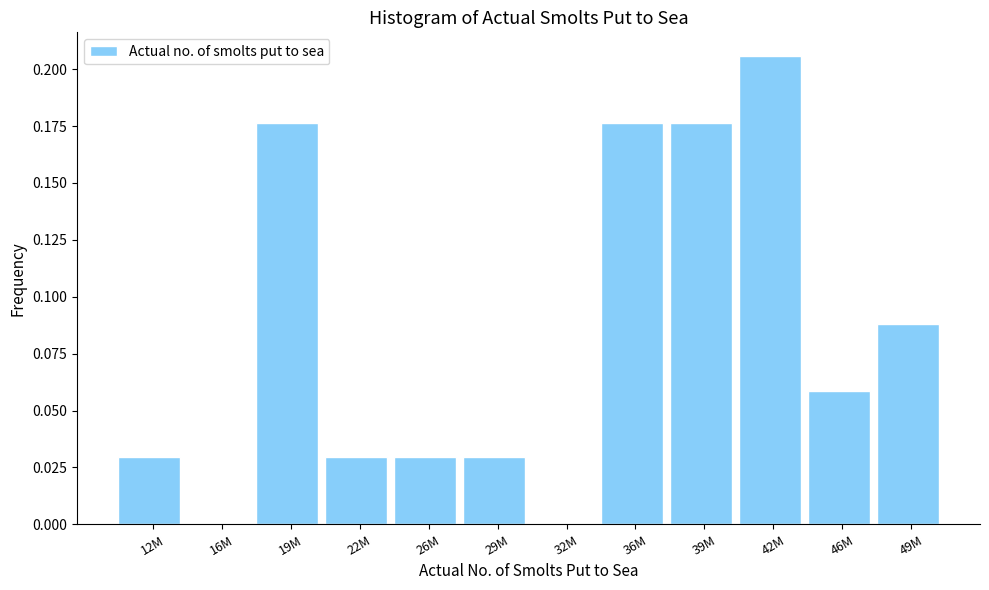

Which label corresponds to the largest value in the chart?

42M